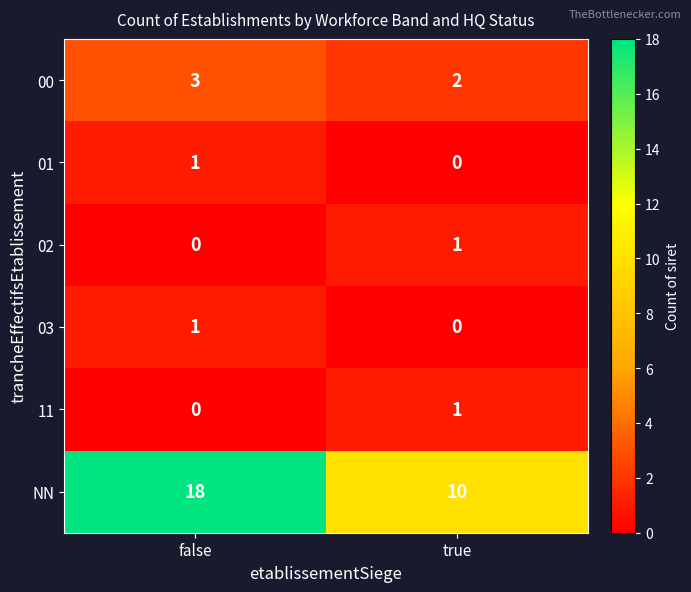

Rank the categories by 00 value from lowest to highest.

true, false